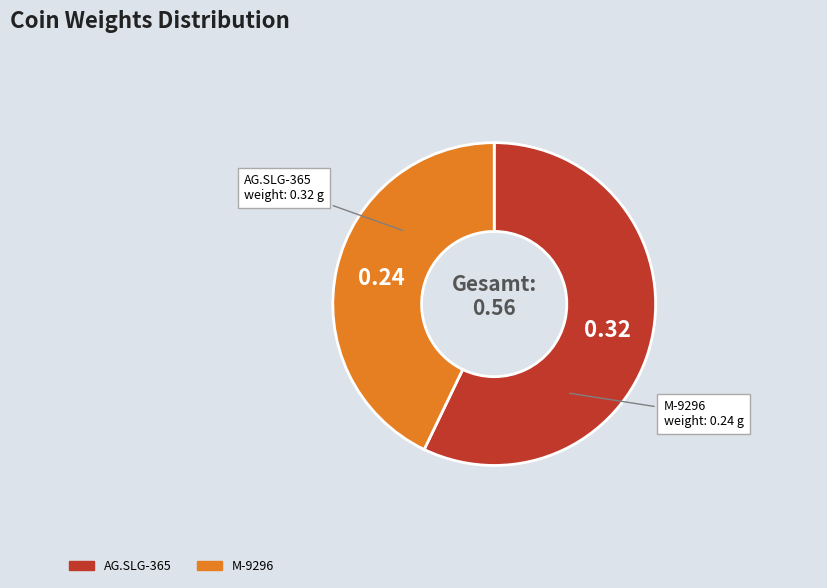

Does M-9296 represent more than half of the total?

No